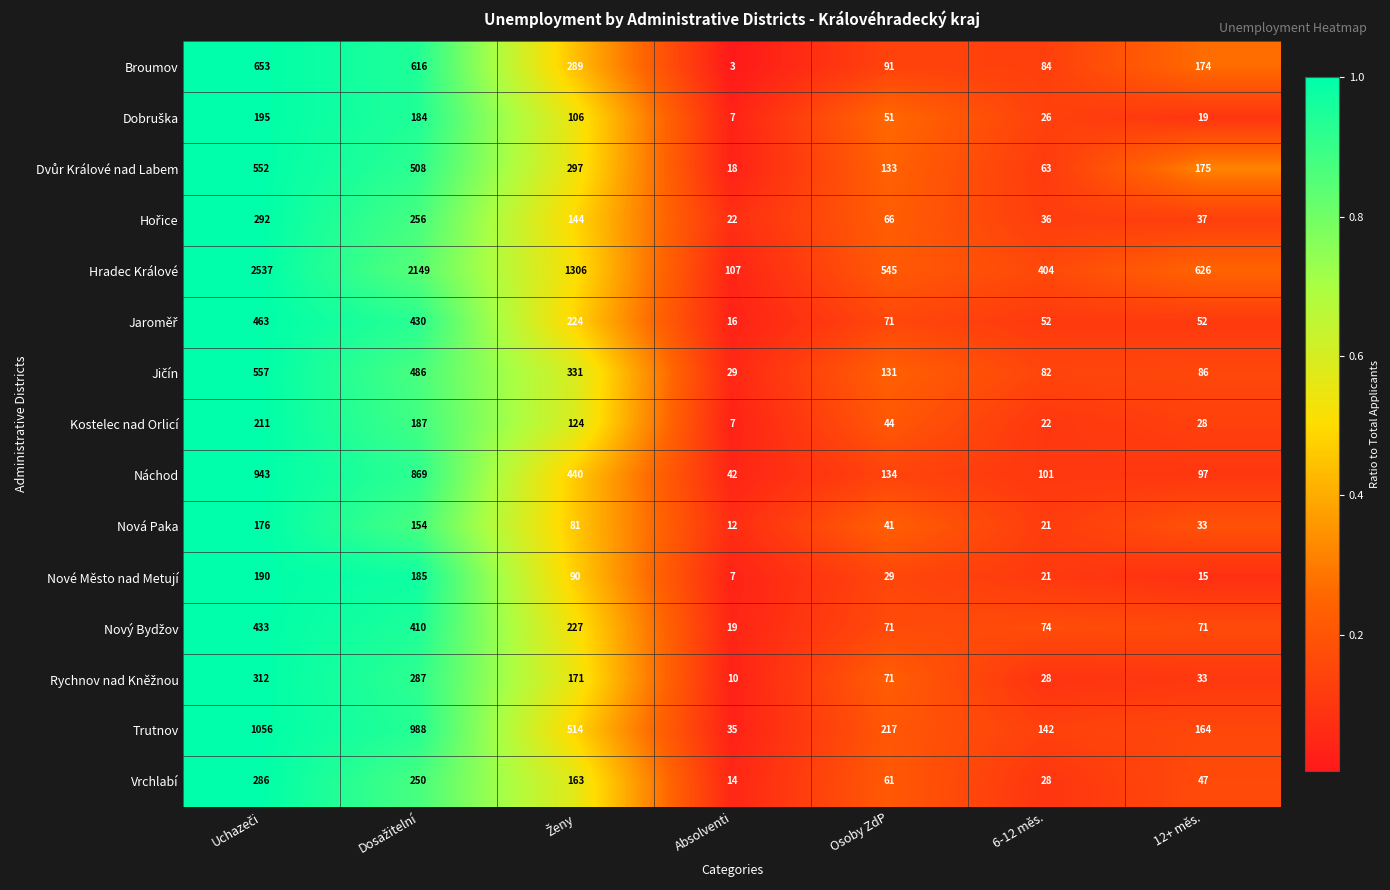

At which category does the chart reach its minimum across all series?

Absolventi